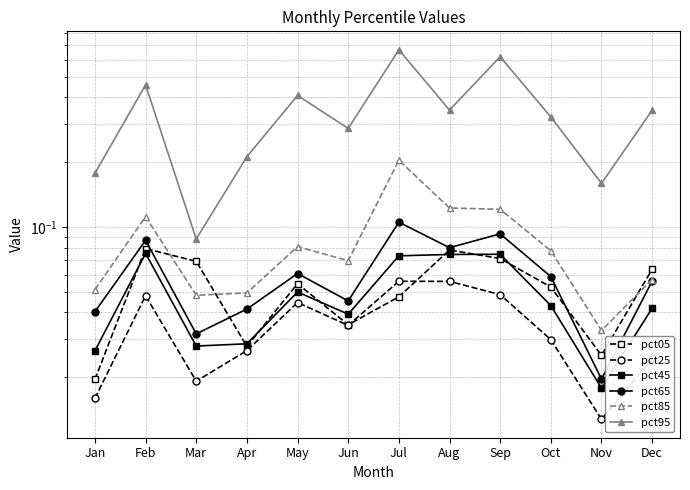

Is this an area chart (filled region under the line)?

No